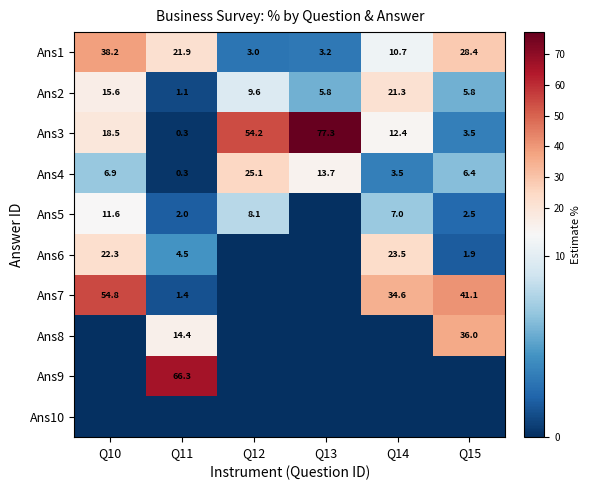

True or false: Ans1 has a value of 1.4 at Q12.

False